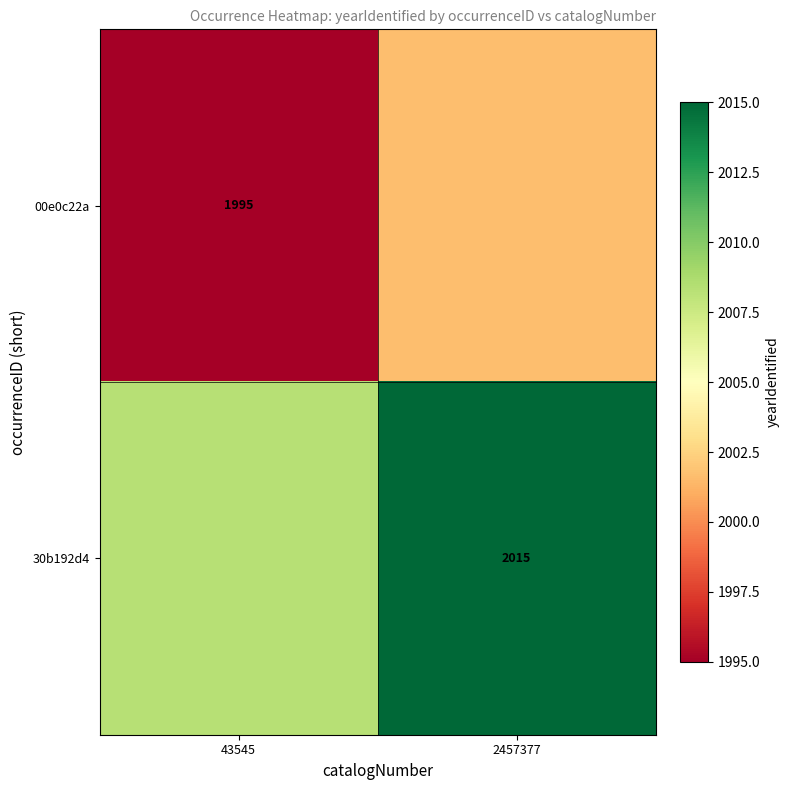

Is the value of 00e0c22a at 43545 greater than the value of 30b192d4 at 2457377?

No